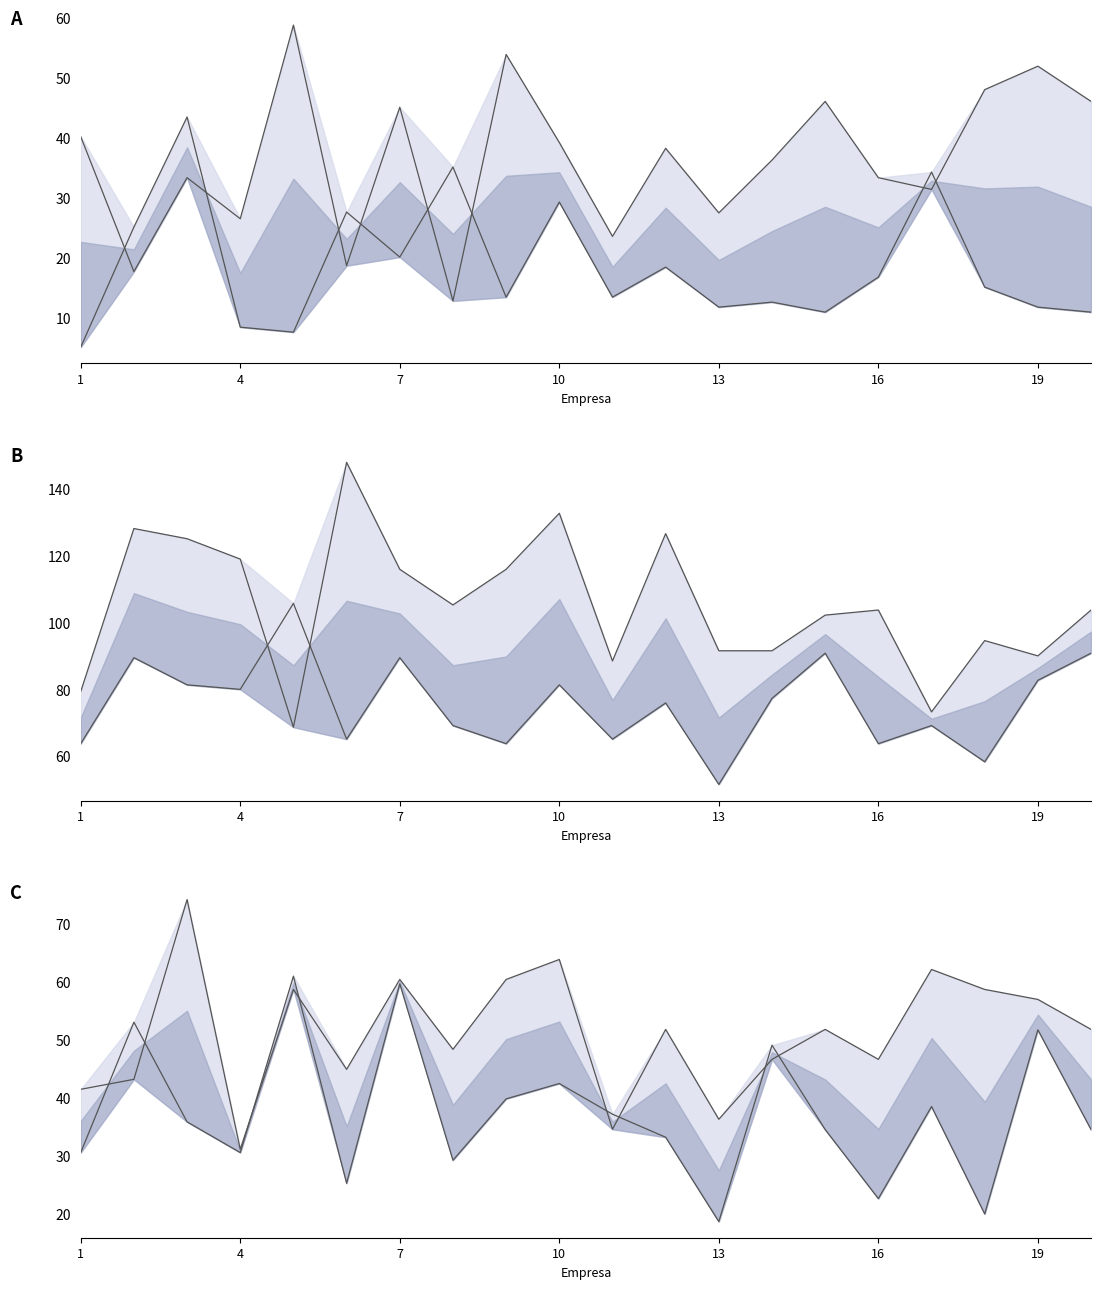

At which category does PELP reach its first local valley?

4